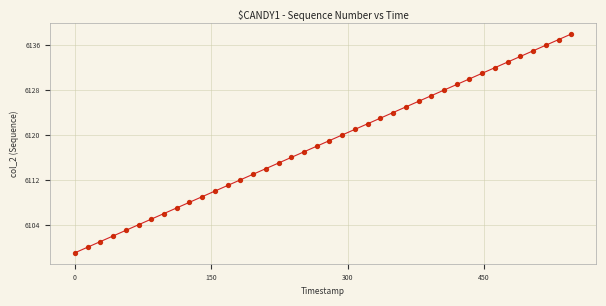

What is the minimum value shown in the chart?

6099